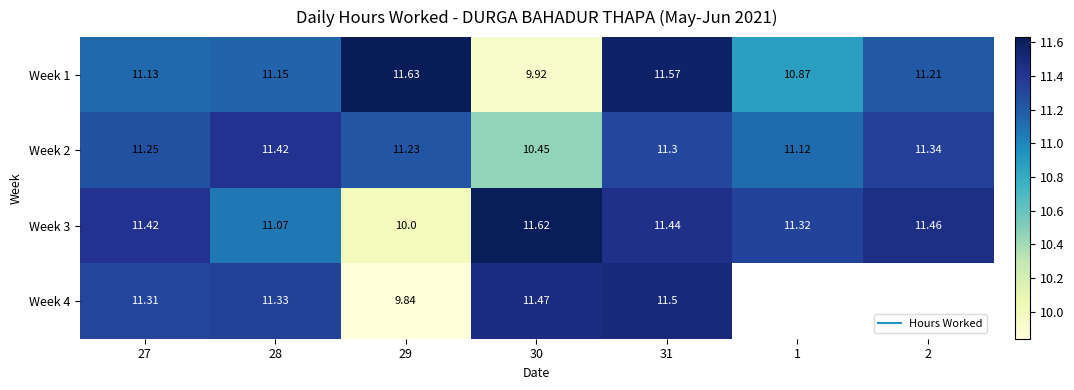

The value of Week 3 at 2 is 15.3. True or false?

False